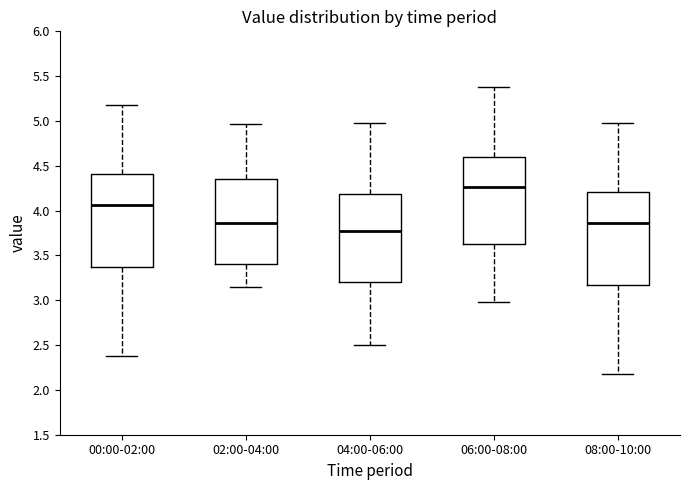

Which box has the highest median line?

06:00-08:00